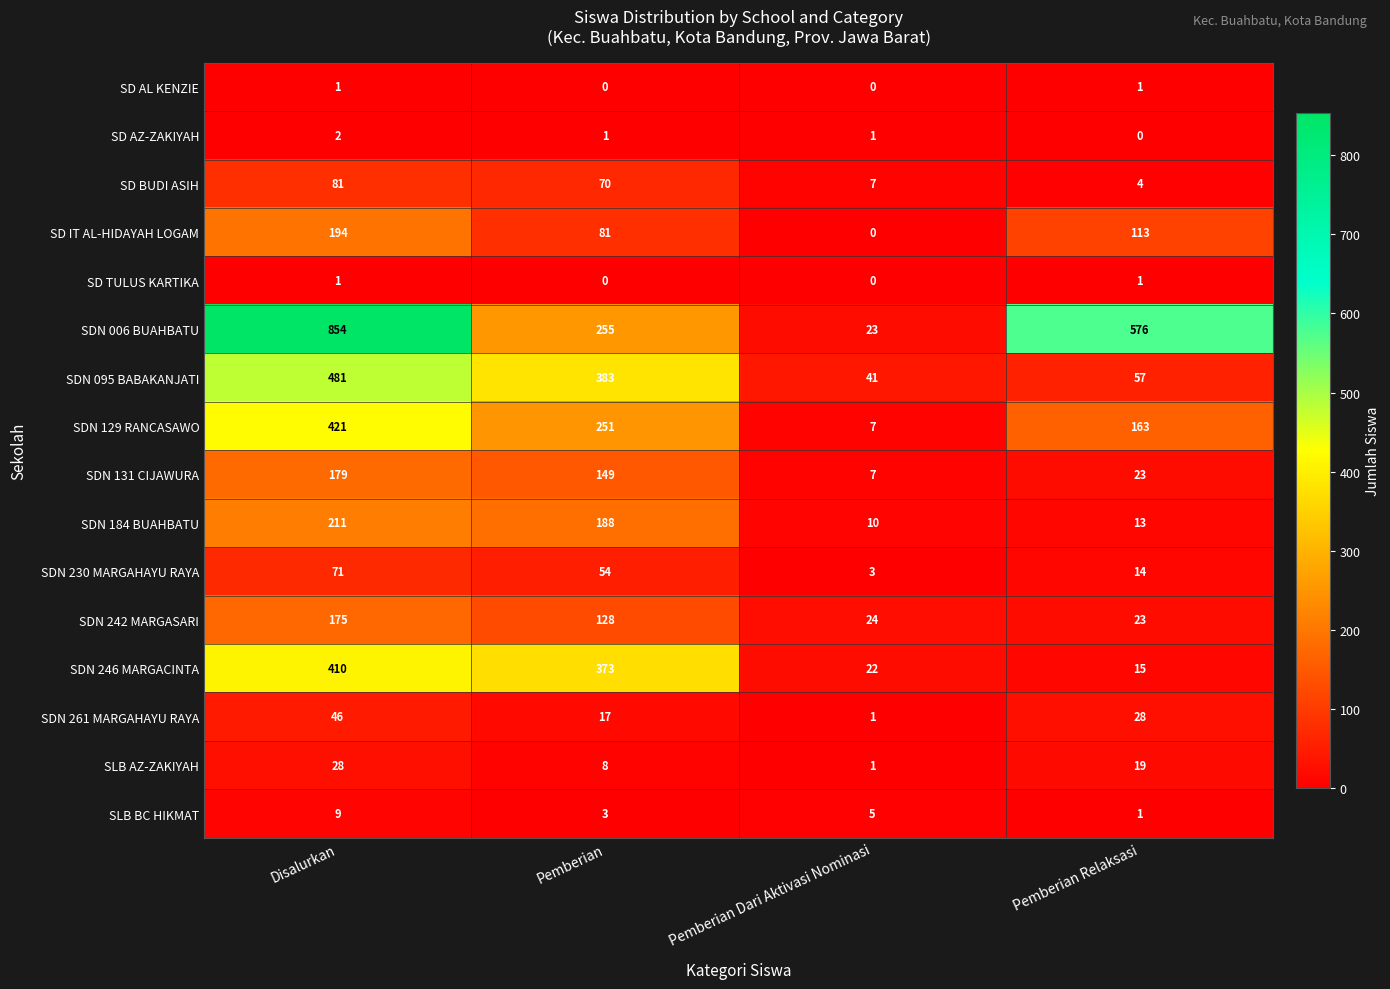

At which label does SDN 129 RANCASAWO reach its minimum?

Pemberian Dari Aktivasi Nominasi